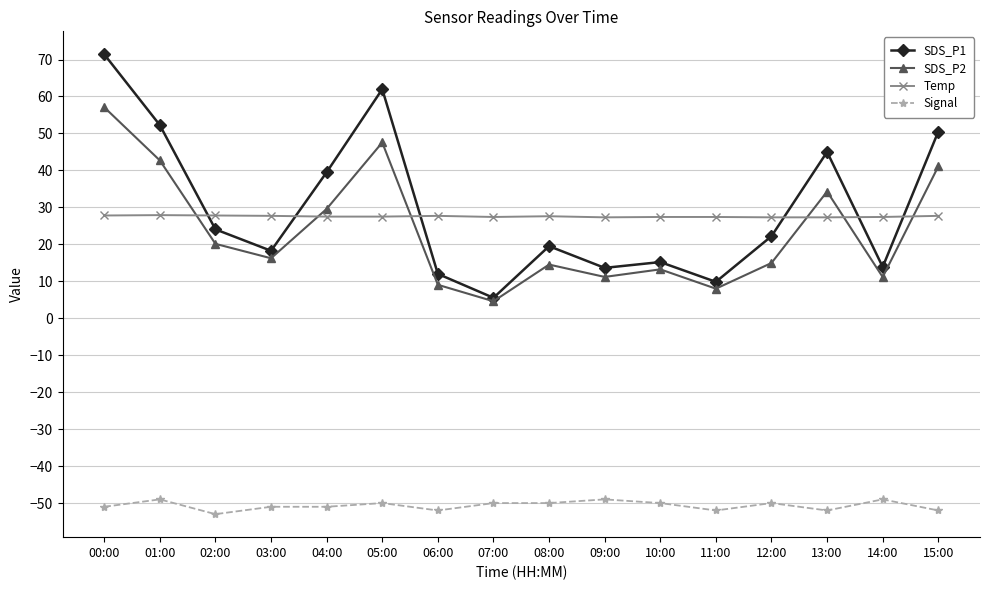

At how many categories does at least one series exceed 66?

1